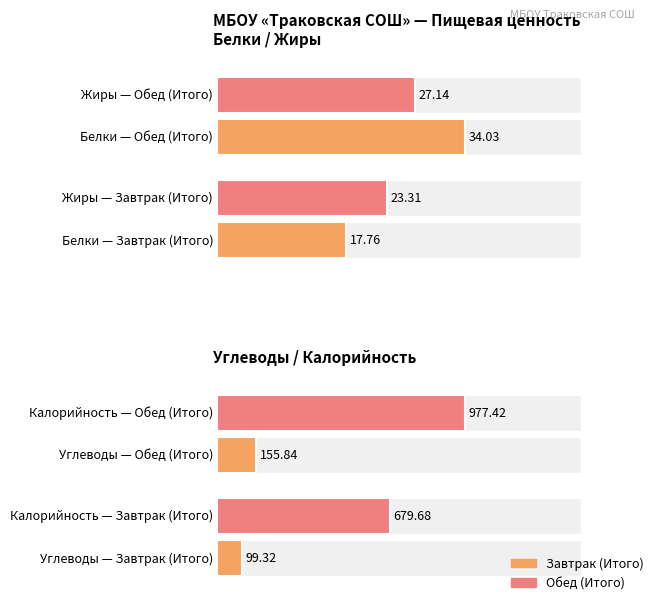

What is the maximum value for Жиры?

27.1